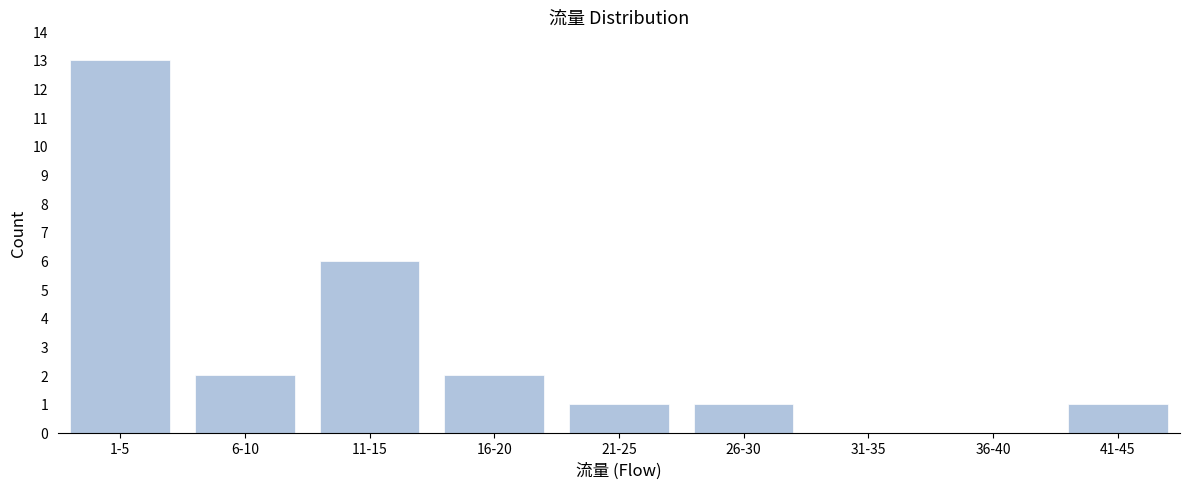

Reading left to right, list all the values displayed in this chart.

1-5=13	6-10=2	11-15=6	16-20=2	21-25=1	26-30=1	31-35=0	36-40=0	41-45=1